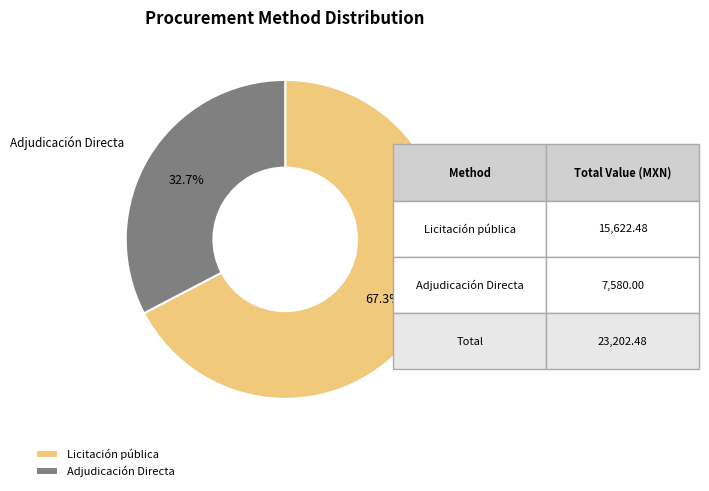

Which slice is the largest?

Licitación pública